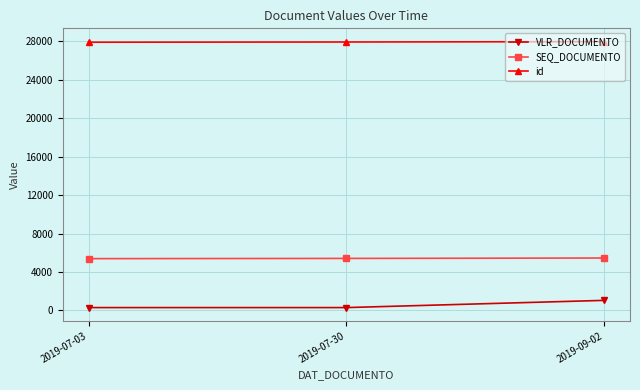

Rank the series by their average value, from lowest to highest.

VLR_DOCUMENTO, SEQ_DOCUMENTO, id